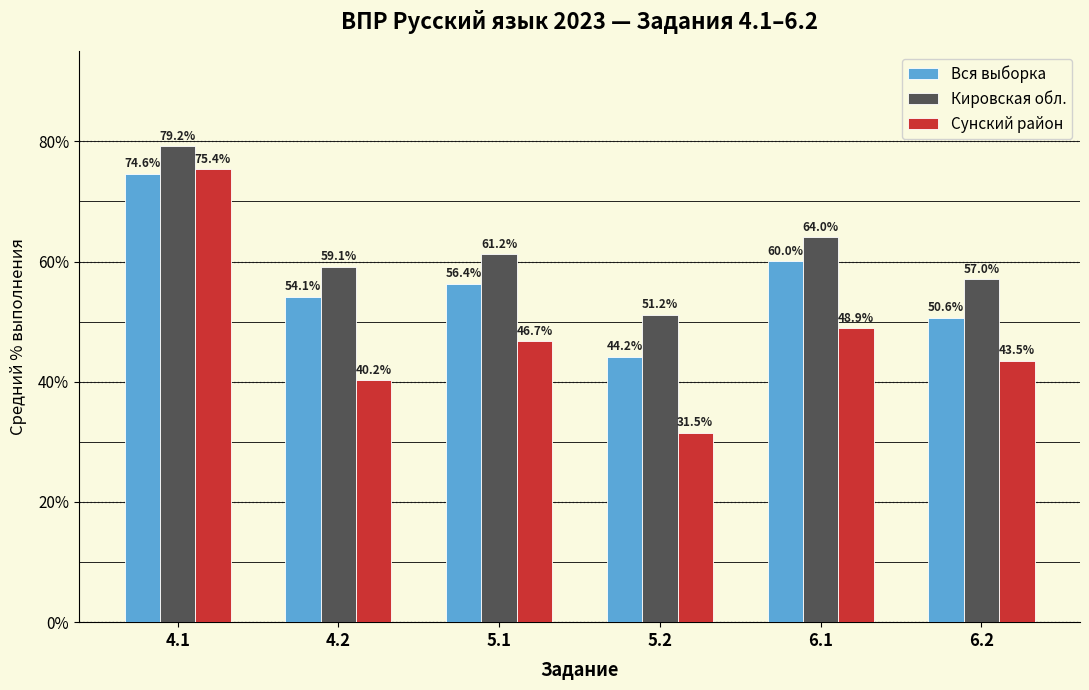

What is the difference between the highest and lowest values at 6.1?

15.1